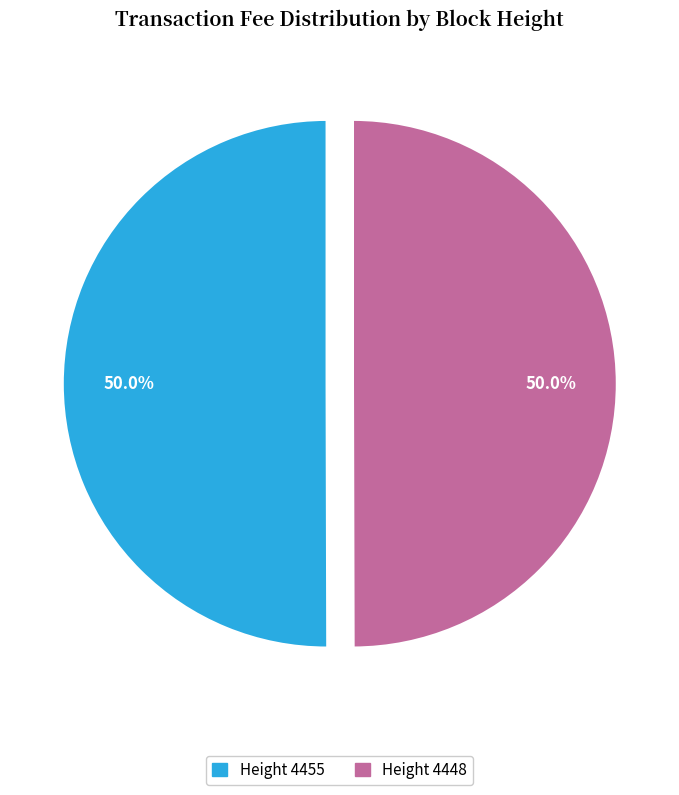

Approximately how many times larger is the value at Height 4455 compared to Height 4448?

1.0